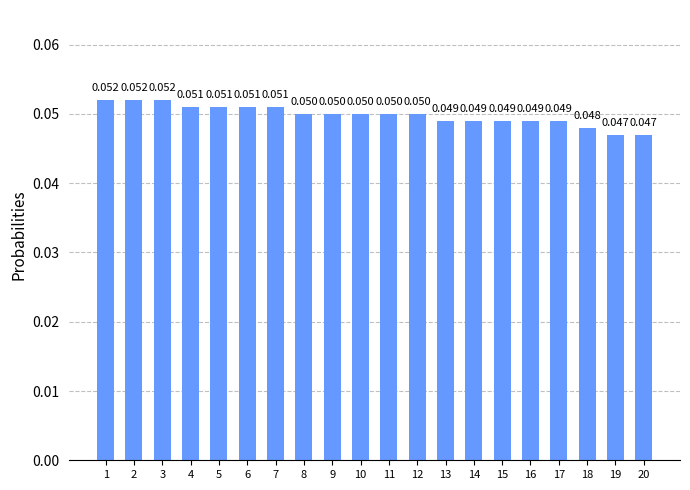

At which category does the chart reach its peak across all series?

1